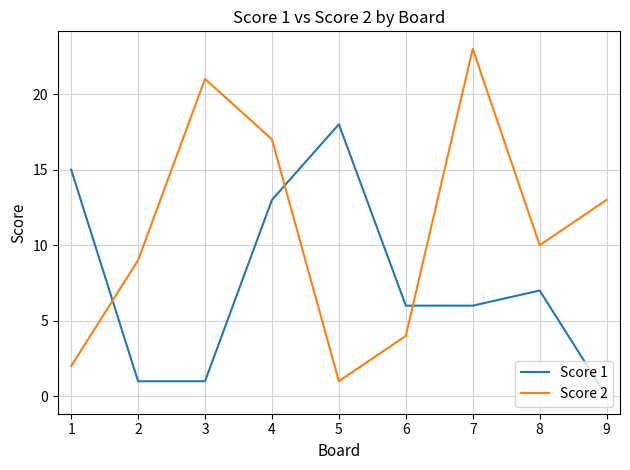

Where do Score 1 and Score 2 first cross each other?

1 and 2